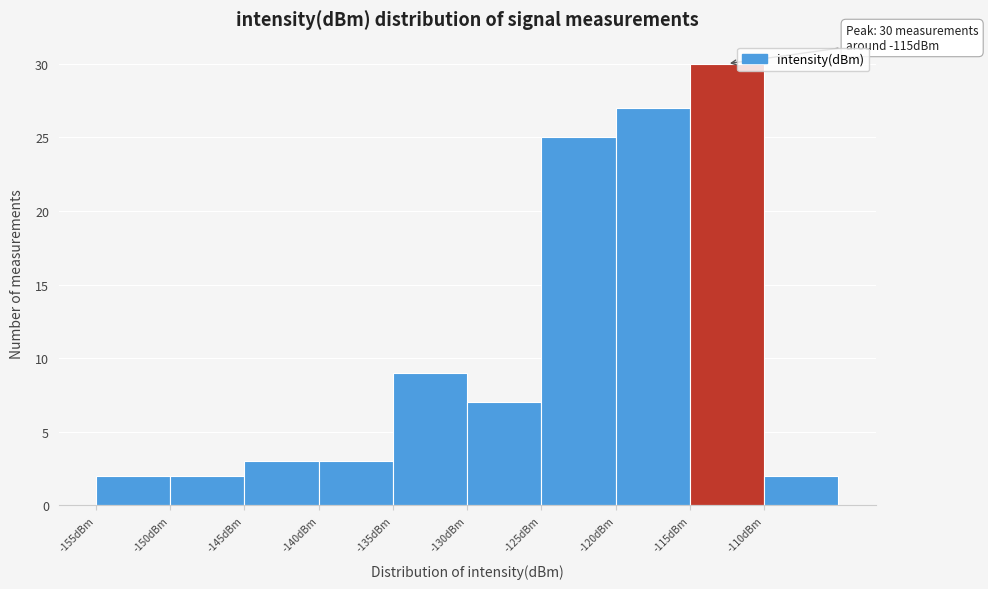

Over which range of the x-axis is the bar tallest?

-115 to -110